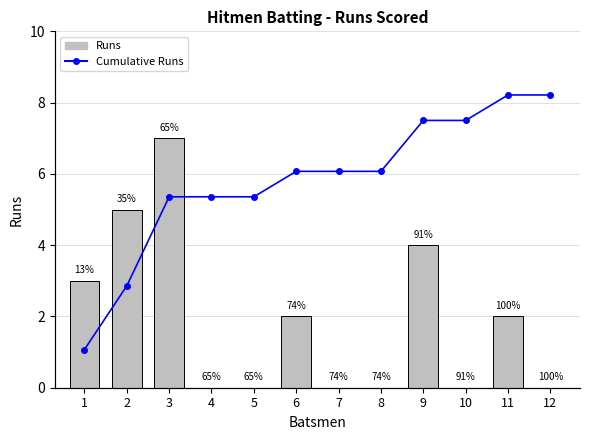

At which label does Cumulative Runs reach its peak?

11